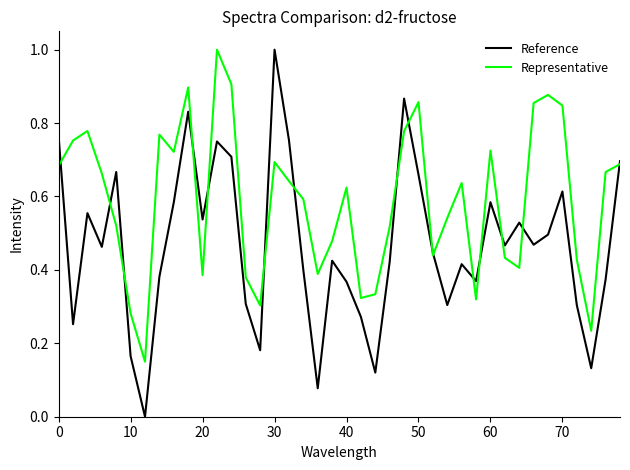

What is the highest value of the Reference series?

1.0